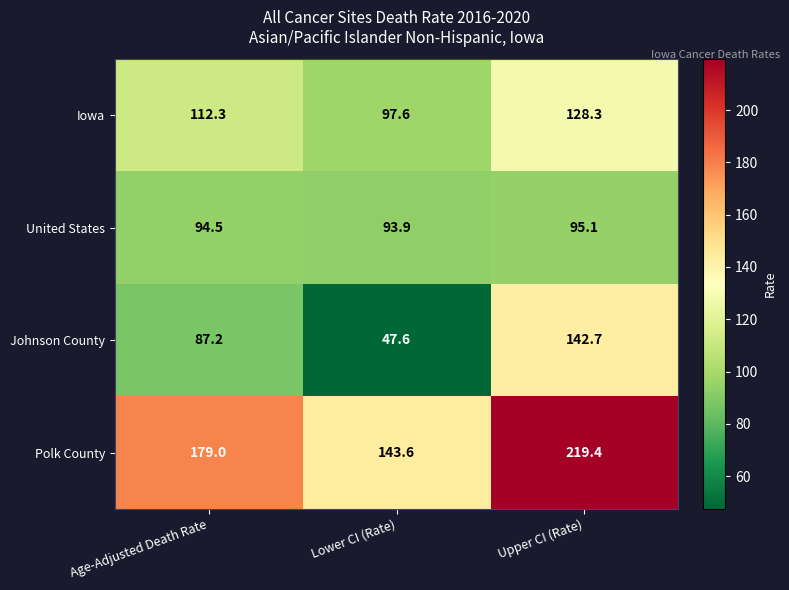

Is it true that United States equals 95.1 at Upper CI (Rate)?

True